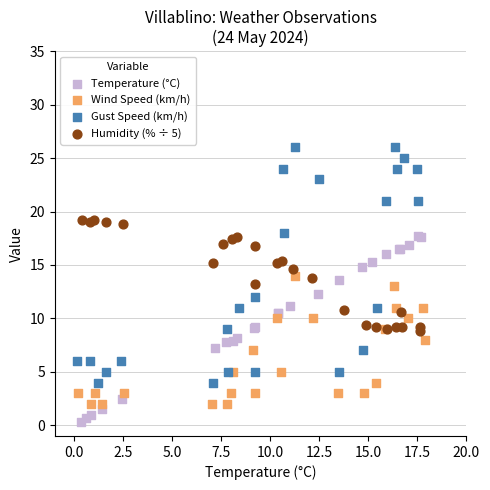

What are all the series names shown in the legend?

Temperature (°C), Wind Speed (km/h), Gust Speed (km/h), Humidity (% ÷ 5)